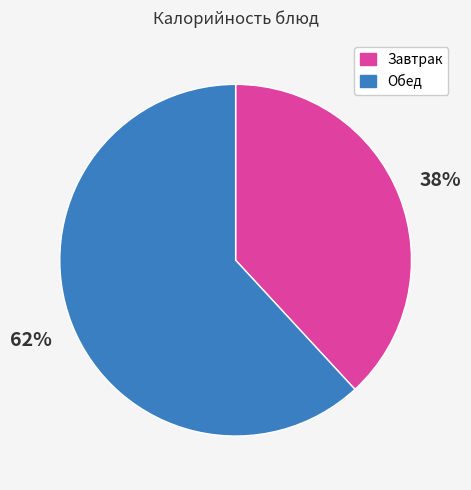

Count the number of slices in the pie.

2